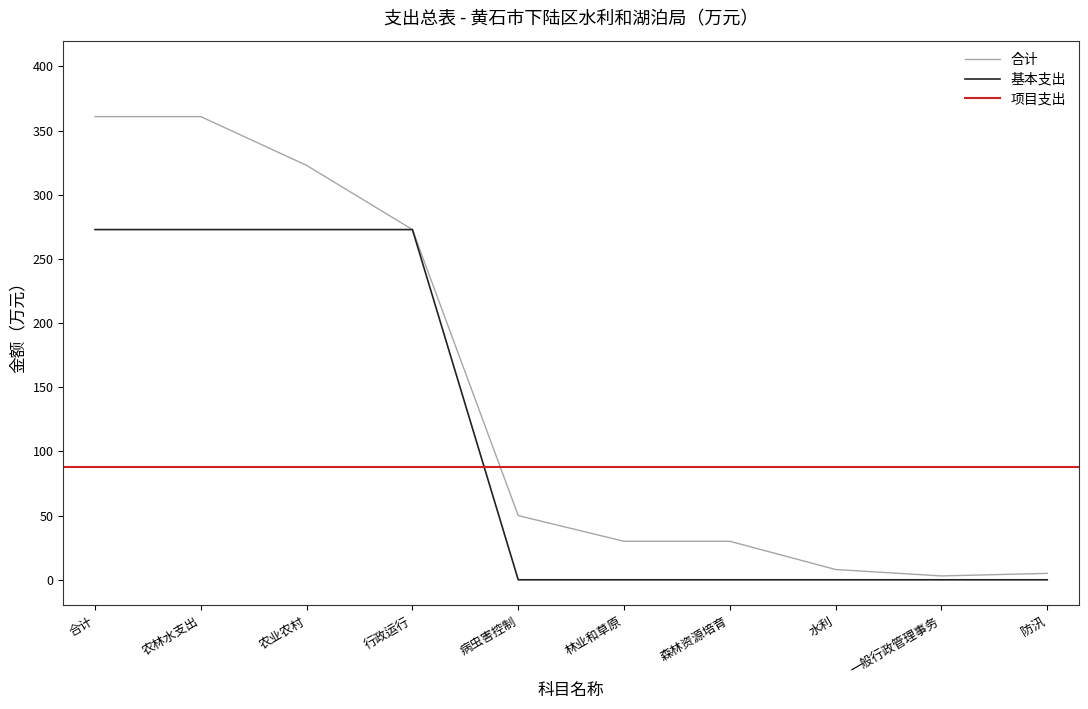

True or false: 基本支出 and 合计 intersect in this chart.

False